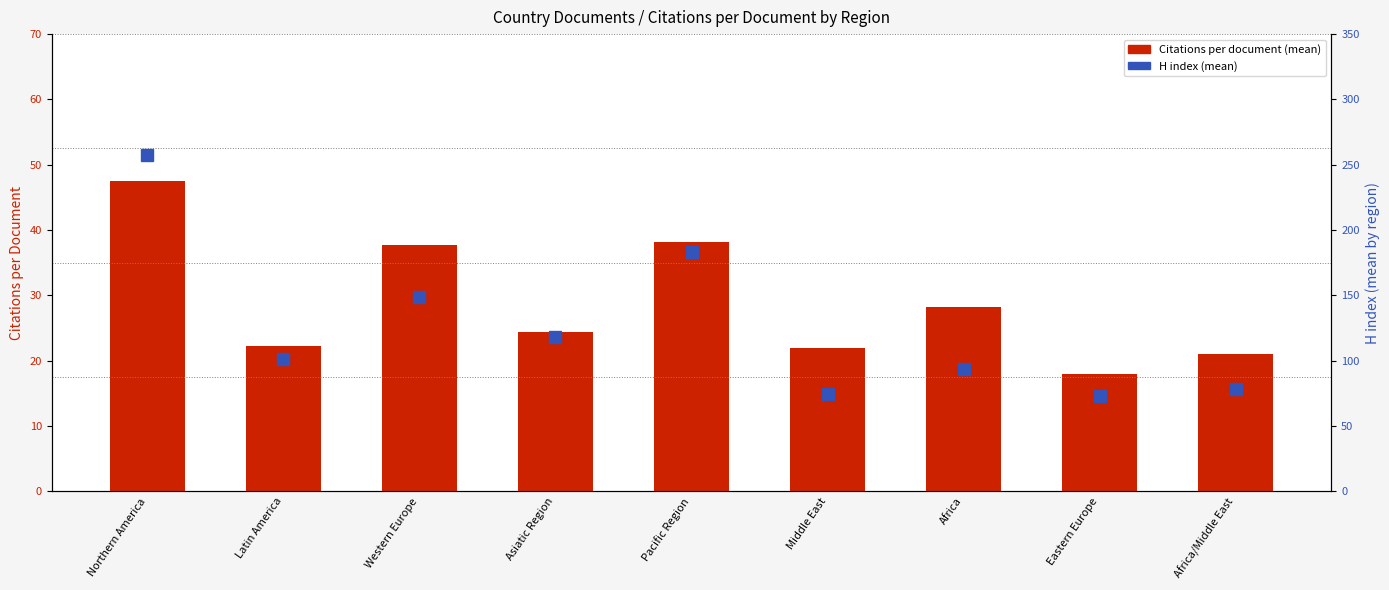

What is the average value of the H index series?

125.3